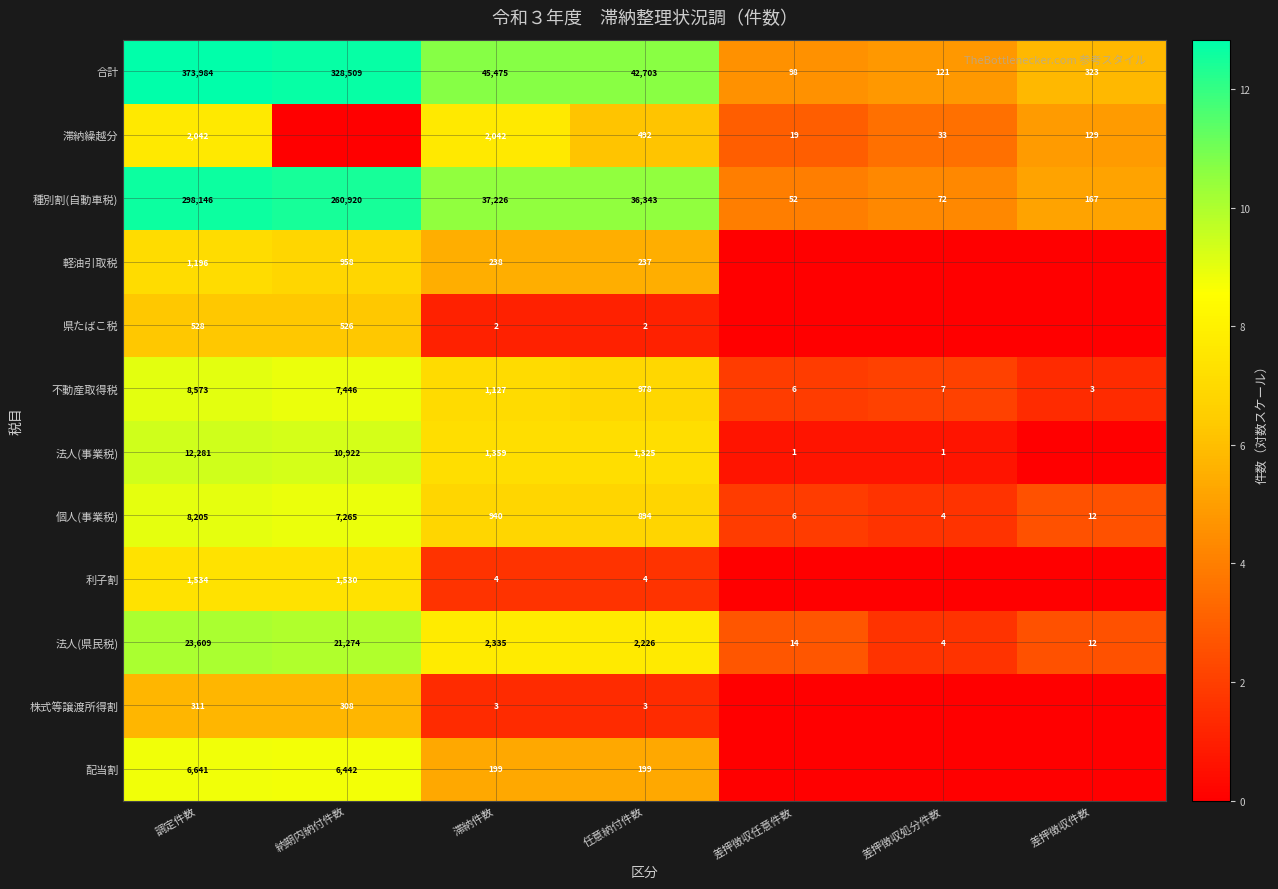

Rank the series at 調定件数 from highest to lowest value.

合計, 種別割(自動車税), 法人(県民税), 法人(事業税), 不動産取得税, 個人(事業税), 配当割, 滞納繰越分, 利子割, 軽油引取税, 県たばこ税, 株式等譲渡所得割